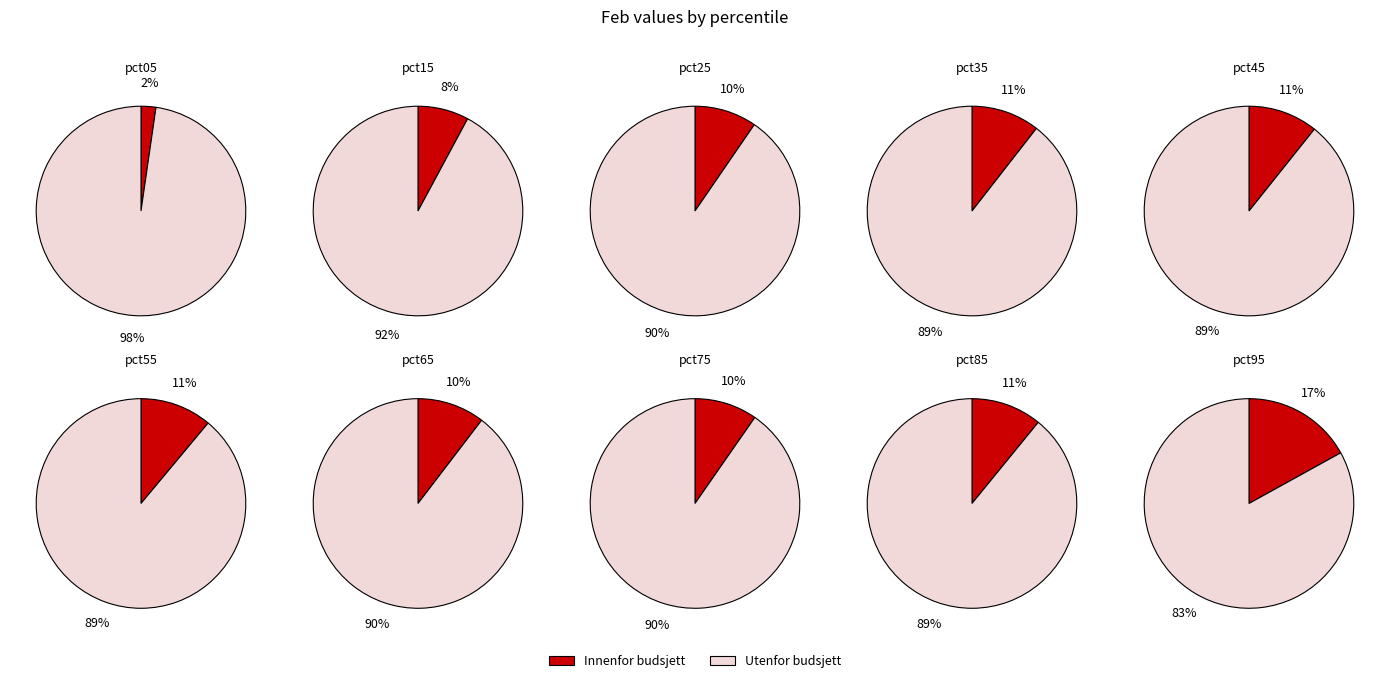

What percentage do pct55 and pct75 together represent?

20.7%